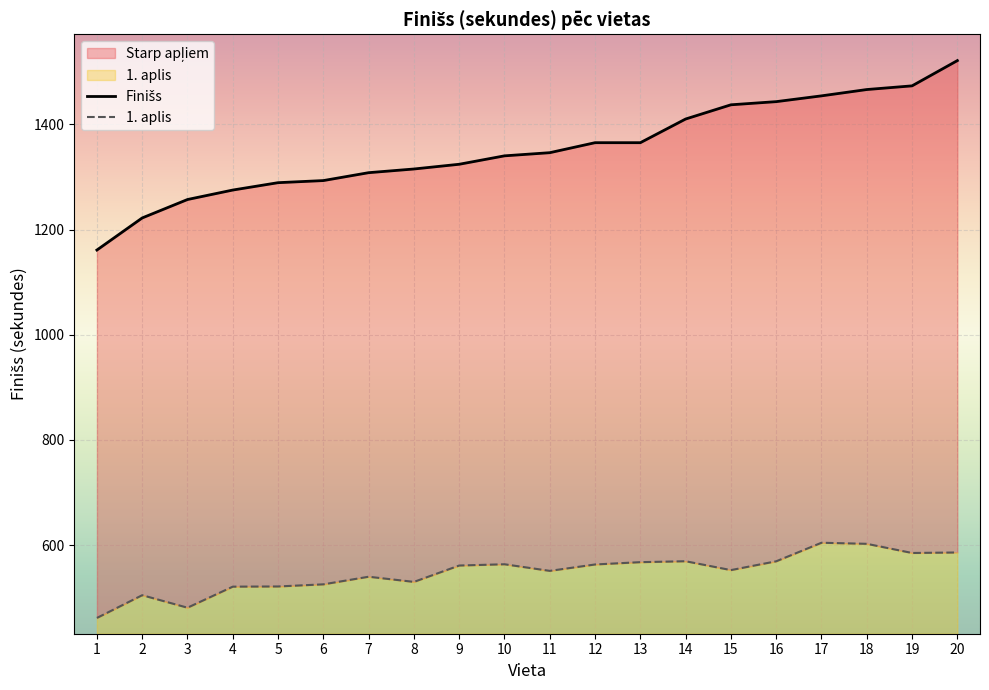

What is the difference between the maximum and second lowest values in the Finišs series?

299.0